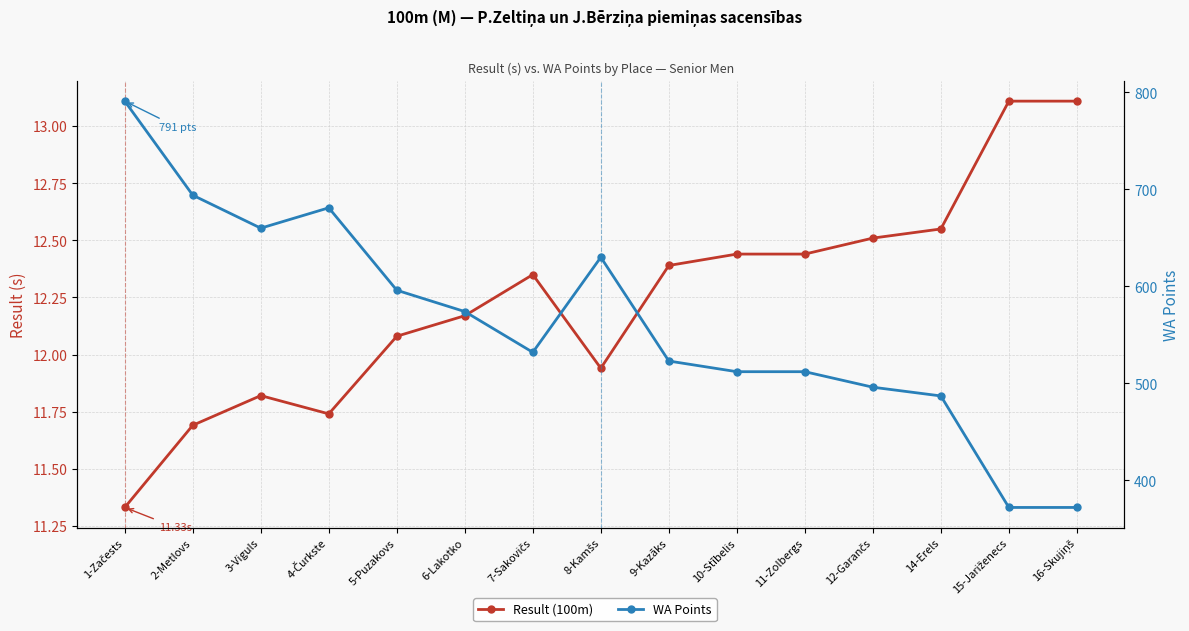

Rank the series by their average value, from lowest to highest.

Result (100m), WA Points